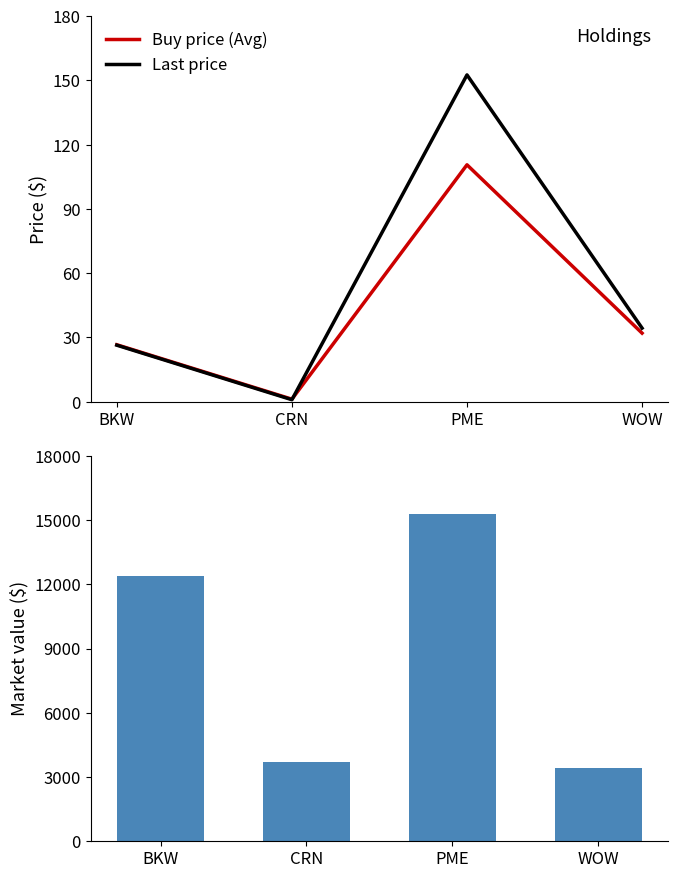

At which label is Buy price (Avg) closest to 55?

WOW